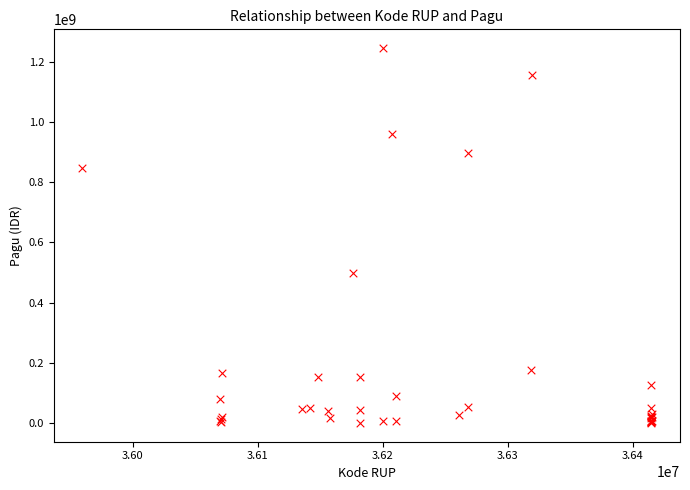

What Y value in the scatter plot is closest to 622840000?

499932000